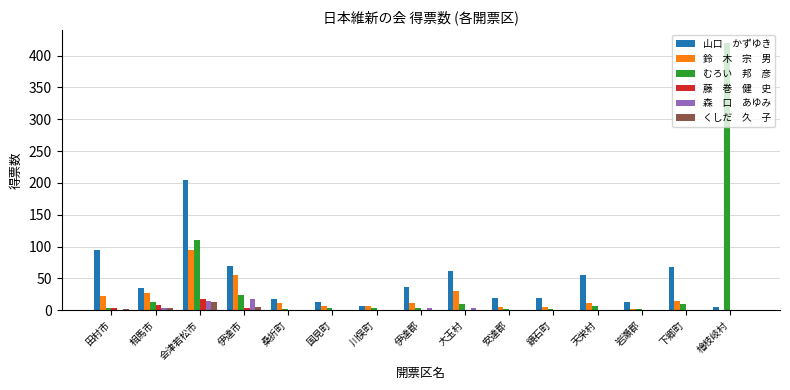

What is the maximum value shown in the chart?

419.0